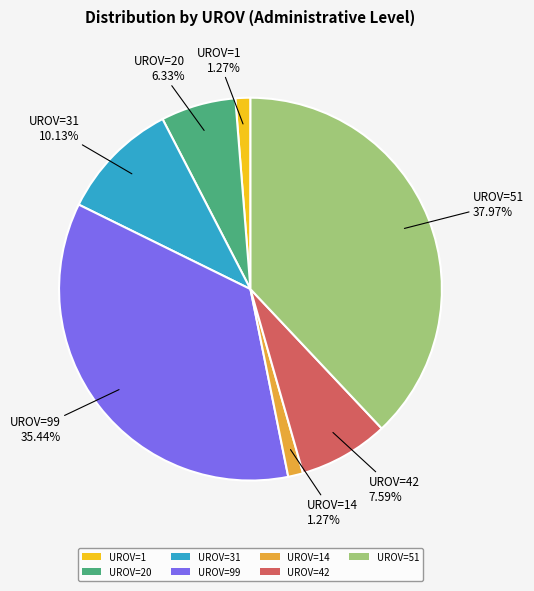

Which has a higher value, UROV=31 or UROV=42?

UROV=31